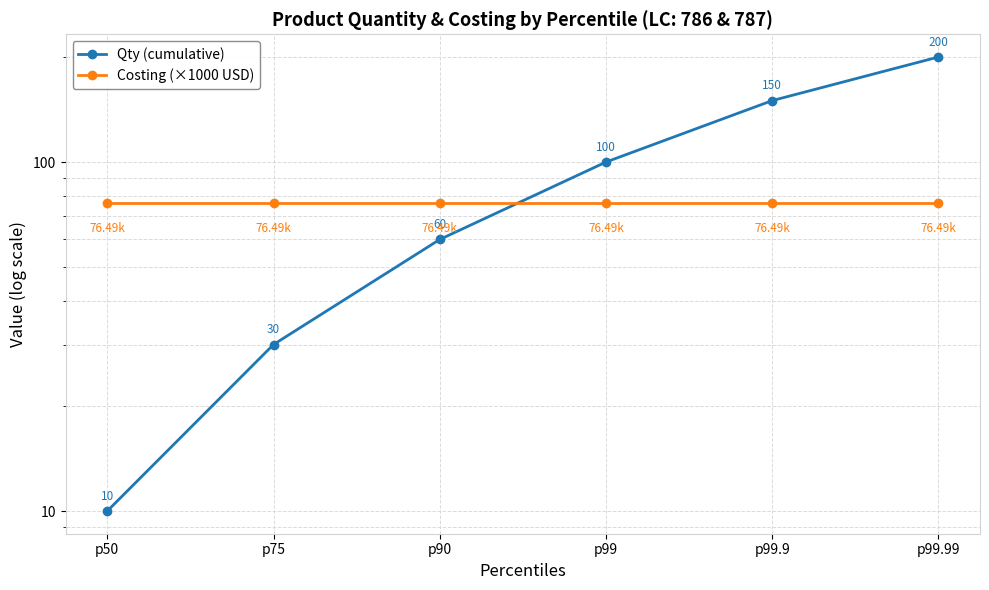

What is the label of the 1st point from the right?

p99.99